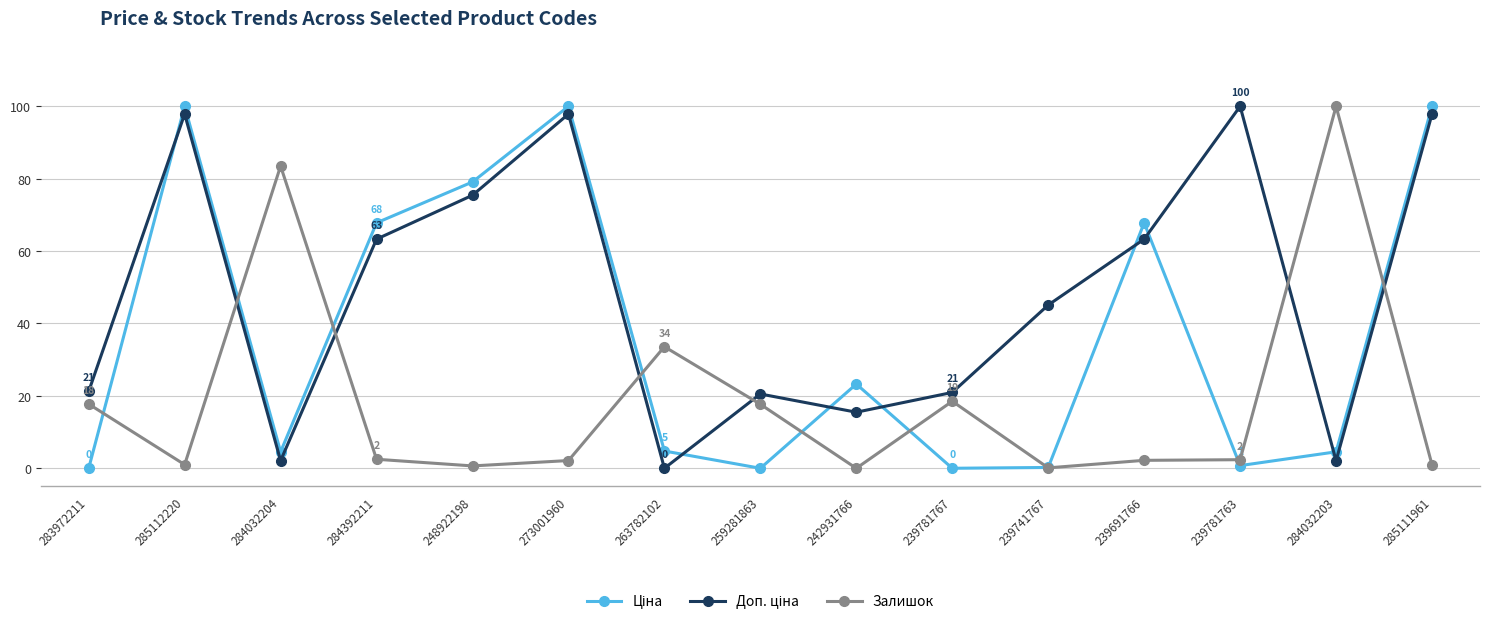

At how many categories does at least one series exceed 11?

15